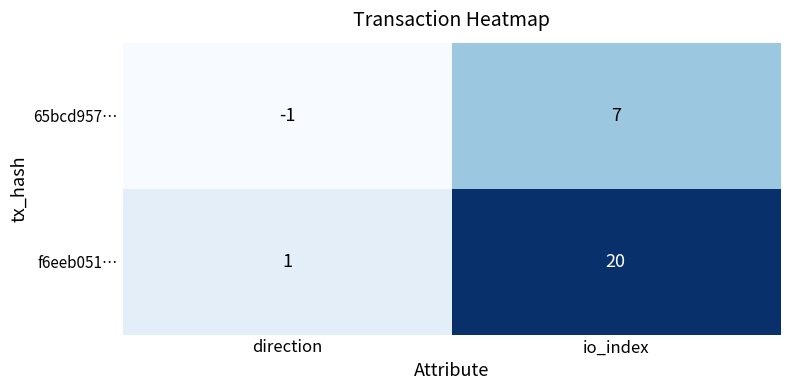

The 65bcd957… series shows -1 at direction. True or false?

True